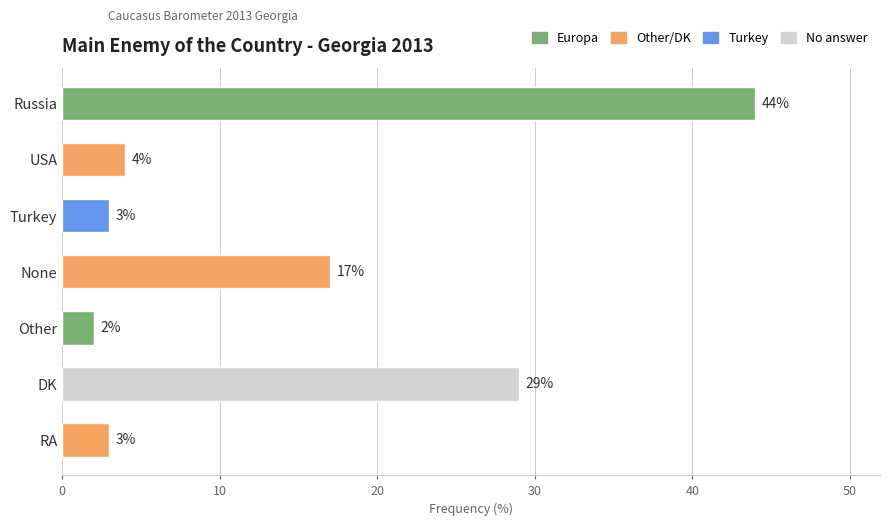

The value at USA is 7. True or false?

False